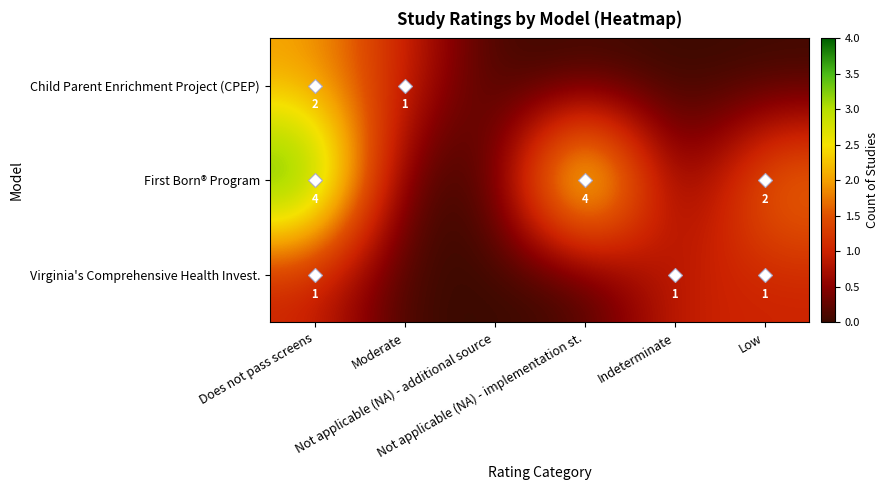

Which category has the lowest value in the First Born® Program series?

Moderate